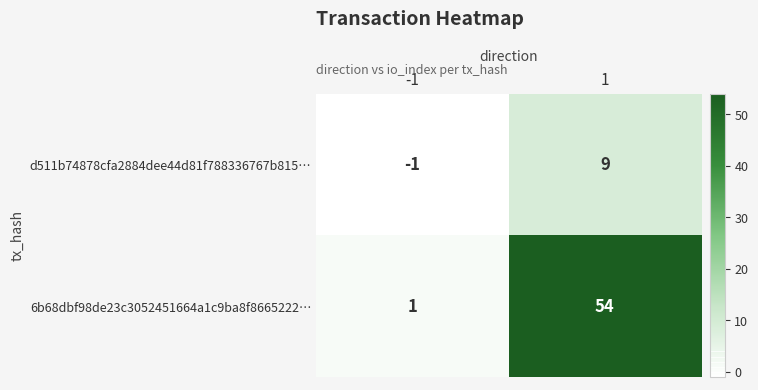

The d511b74878cfa2884dee44d81f788336767b815… series shows -1 at -1. True or false?

True